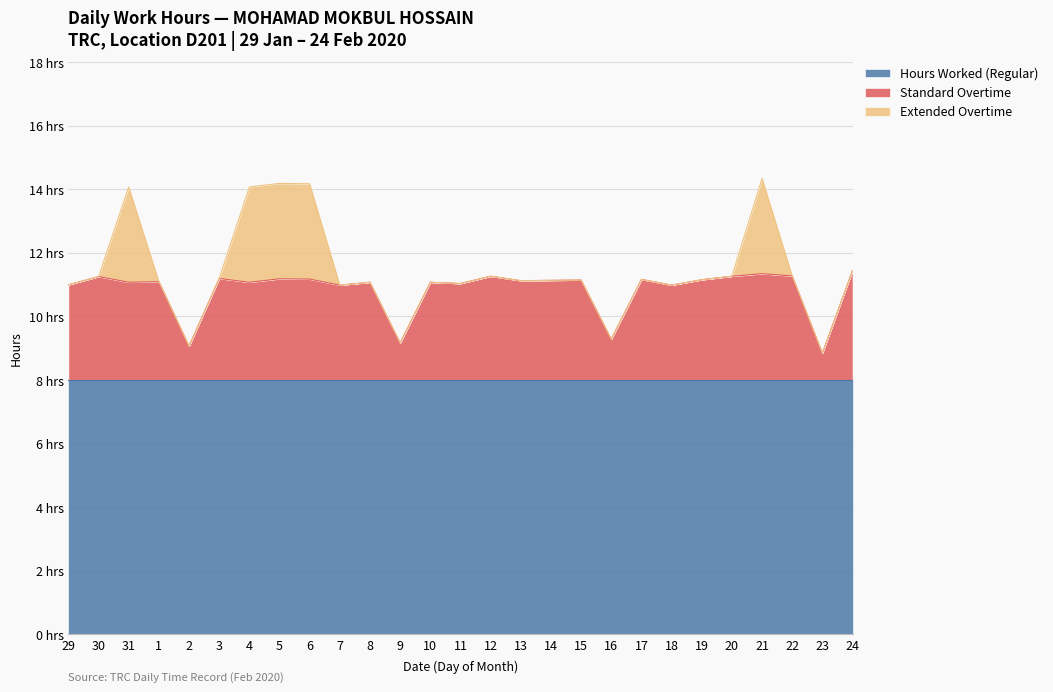

Reading left to right, what are all the values shown in this chart?

Hours Worked (Regular): 8.0	8.0	8.0	8.0	8.0	8.0	8.0	8.0	8.0	8.0	8.0	8.0	8.0	8.0	8.0	8.0	8.0	8.0	8.0	8.0	8.0	8.0	8.0	8.0	8.0	8.0	8.0
Standard Overtime: 3.0	3.2	3.1	3.1	1.1	3.2	3.1	3.2	3.2	3.0	3.1	1.2	3.1	3.0	3.3	3.1	3.1	3.1	1.3	3.2	3.0	3.1	3.3	3.3	3.3	0.8	3.4
Extended Overtime: 0.0	0.0	3.0	0.0	0.0	0.0	3.0	3.0	3.0	0.0	0.0	0.0	0.0	0.0	0.0	0.0	0.0	0.0	0.0	0.0	0.0	0.0	0.0	3.0	0.0	0.0	0.0